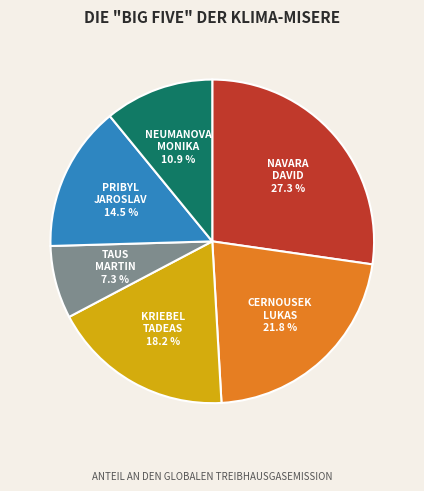

Does any single category account for the majority?

No